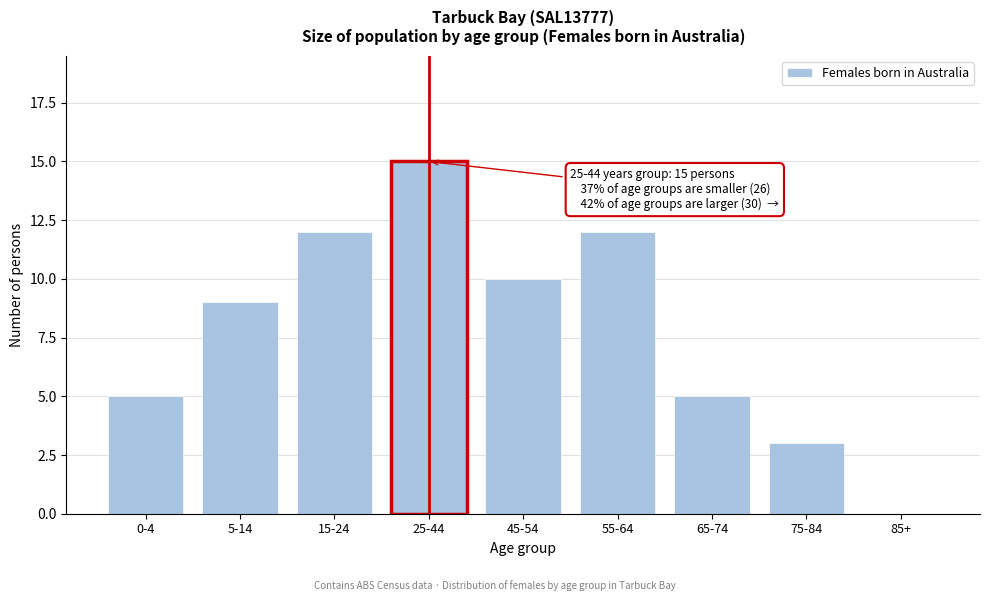

Reading left to right, transcribe all the data shown in this chart.

0-4=5	5-14=9	15-24=12	25-44=15	45-54=10	55-64=12	65-74=5	75-84=3	85+=0